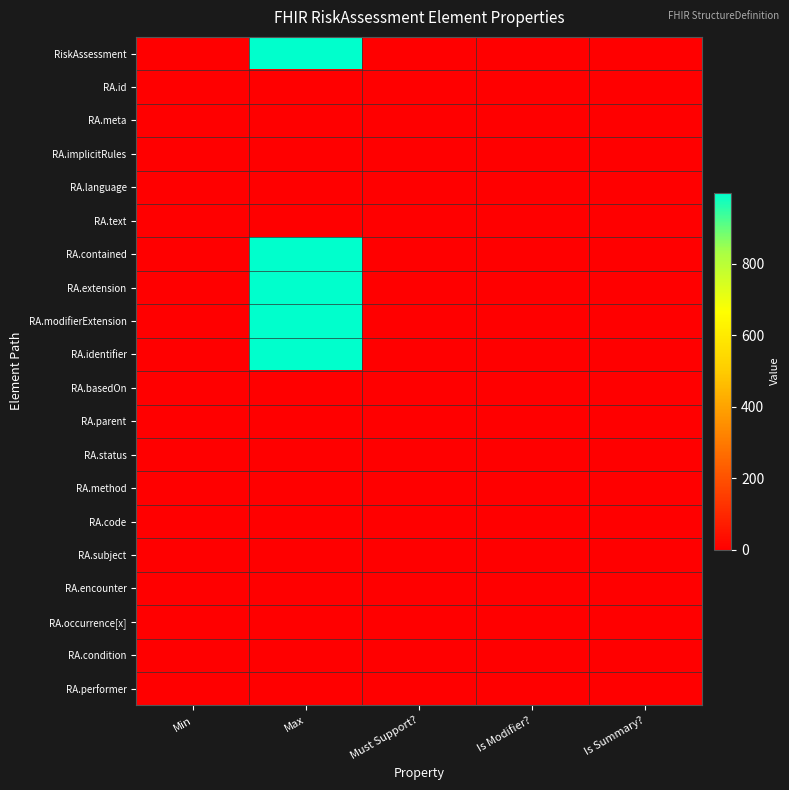

What is the total value across all series at Min?

2